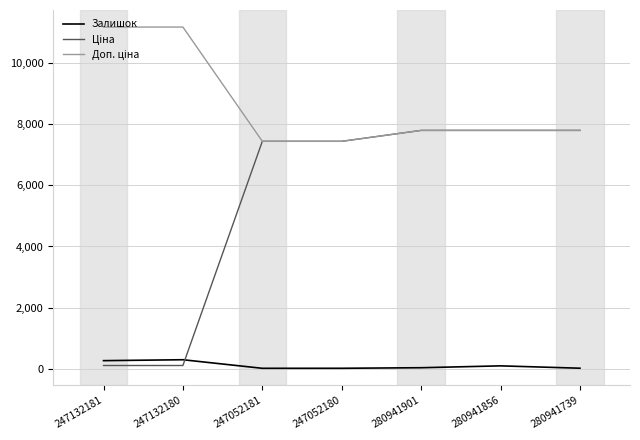

What is the highest value of the Залишок series?

300.0